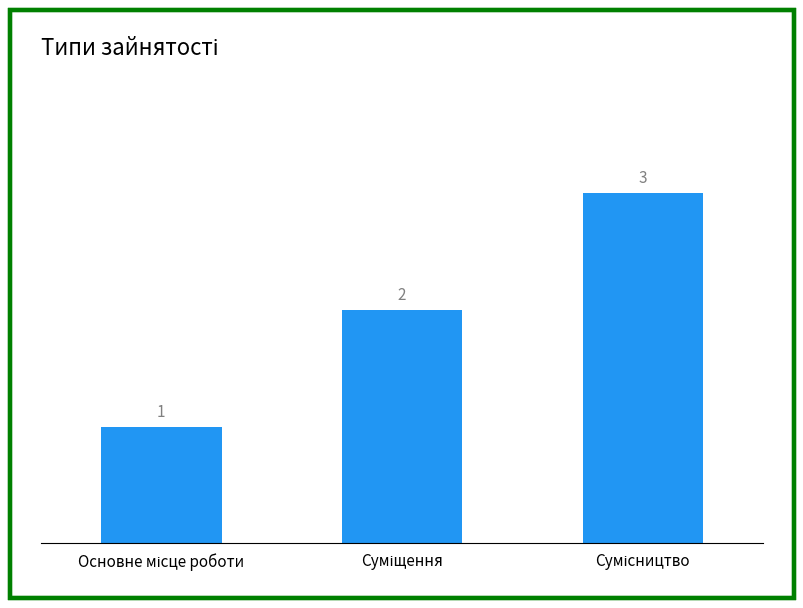

How many bars are there in total?

3